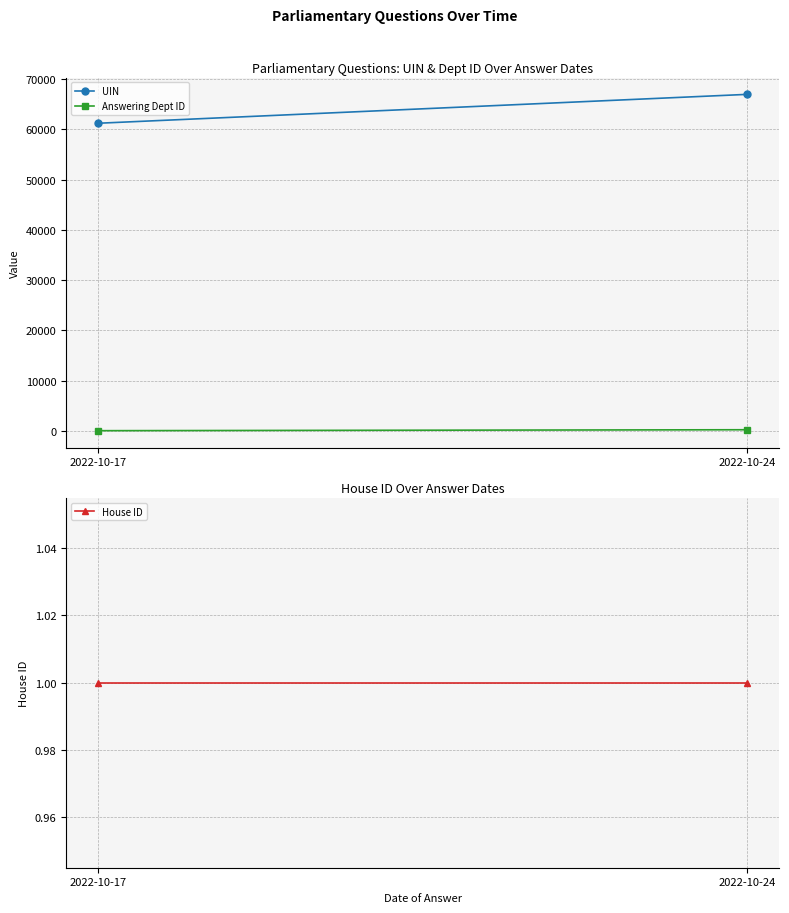

Which series has the largest total across all categories?

UIN